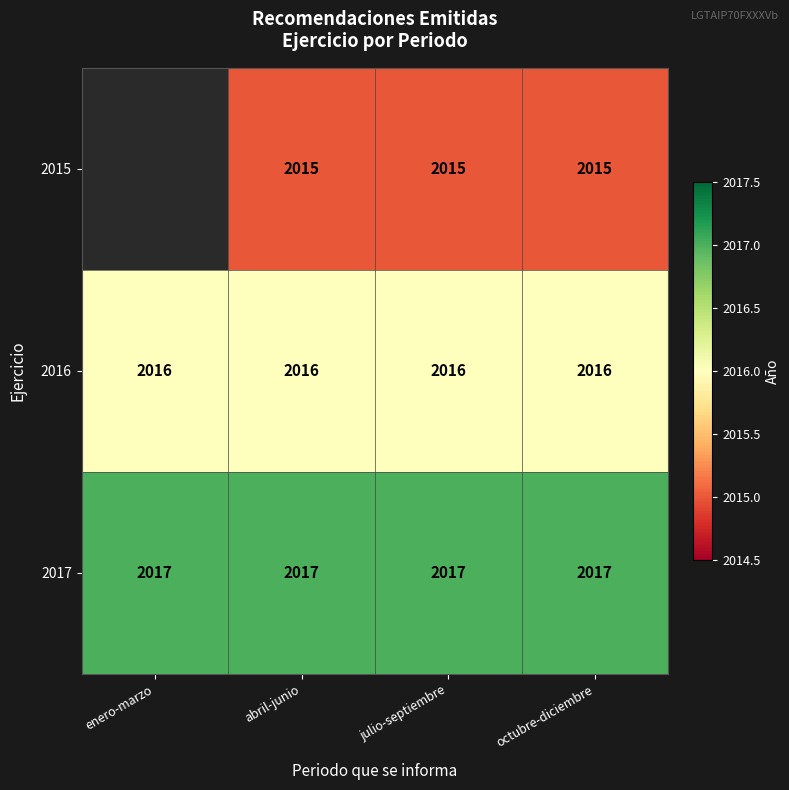

At which category is the sum across all series the highest?

abril-junio